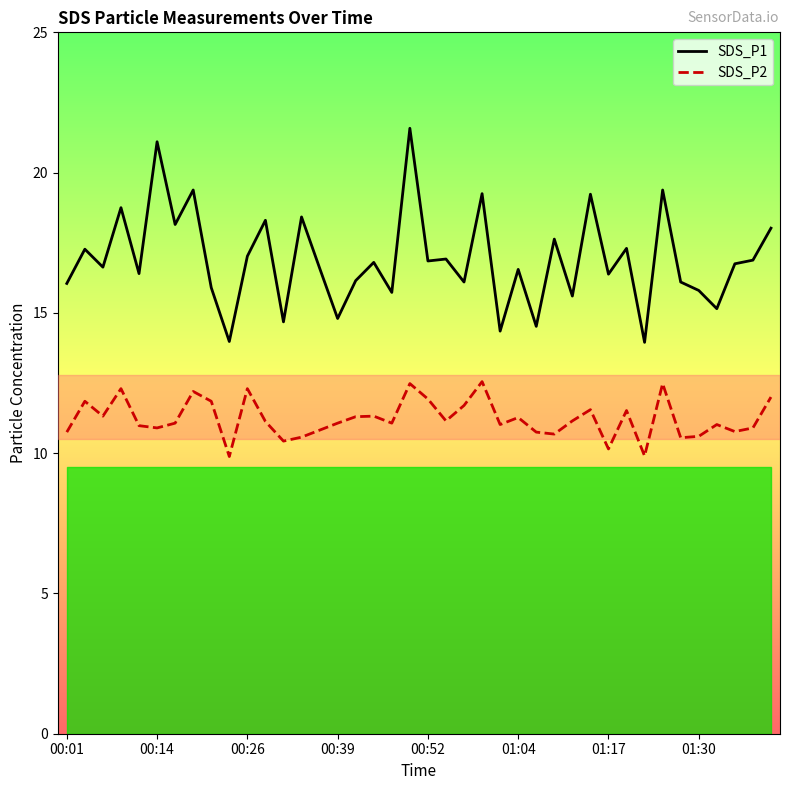

At which category is the sum across all series the highest?

19